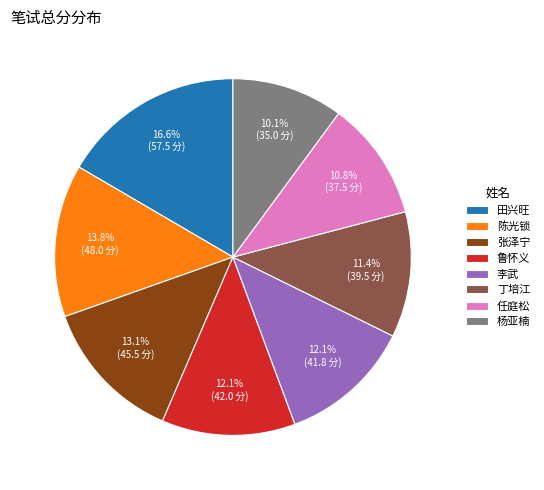

What percentage is NOT represented by 田兴旺?

83.4%